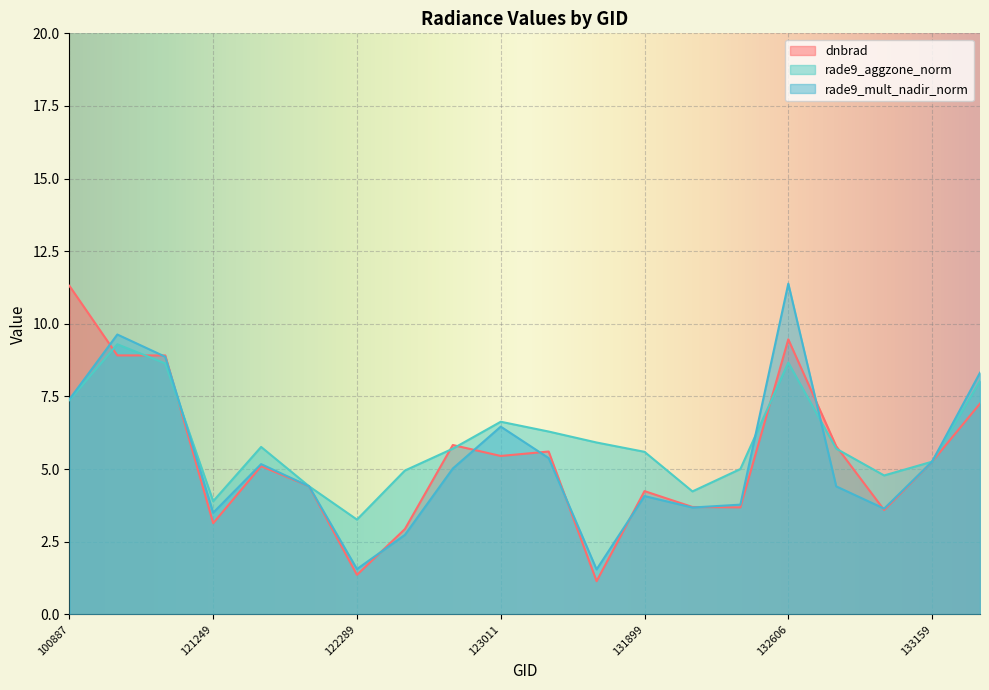

Reading left to right, transcribe all the data shown in this chart.

dnbrad: 11.3	8.9	8.9	3.1	5.1	4.4	1.4	2.9	5.8	5.5	5.6	1.1	4.2	3.7	3.7	9.5	5.8	3.6	5.3	7.3
rade9_aggzone_norm: 7.4	9.3	8.6	3.9	5.8	4.4	3.3	4.9	5.7	6.6	6.3	5.9	5.6	4.2	5.0	8.7	5.7	4.8	5.3	8.0
rade9_mult_nadir_norm: 7.4	9.6	8.9	3.5	5.2	4.4	1.6	2.7	5.0	6.5	5.4	1.5	4.1	3.7	3.8	11.4	4.4	3.6	5.3	8.3